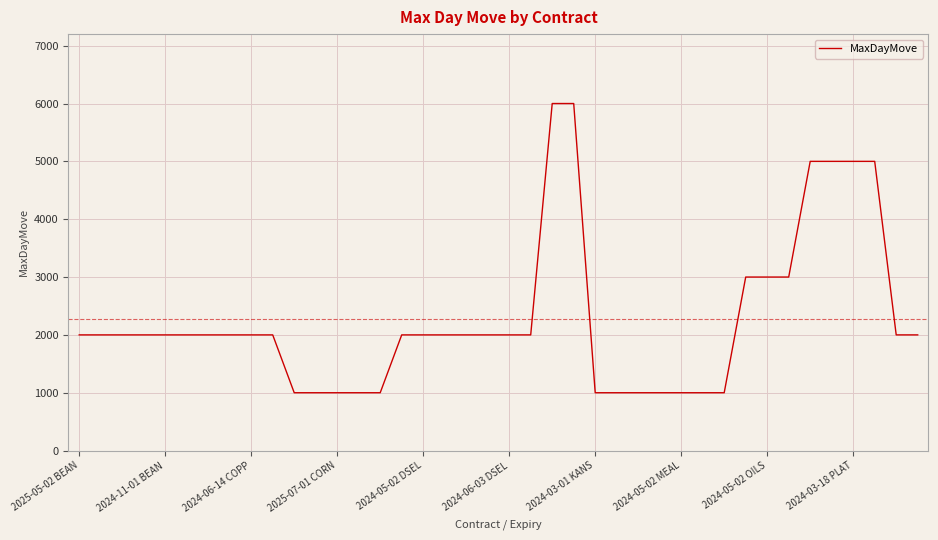

How many distinct data groups are displayed?

1